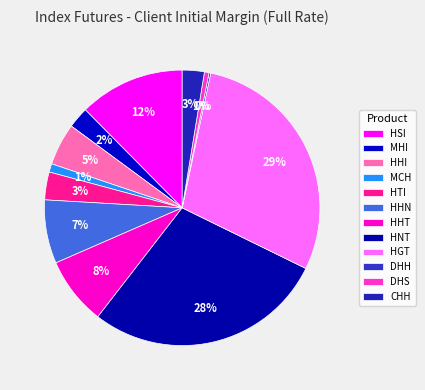

Is DHS the majority of the pie?

No